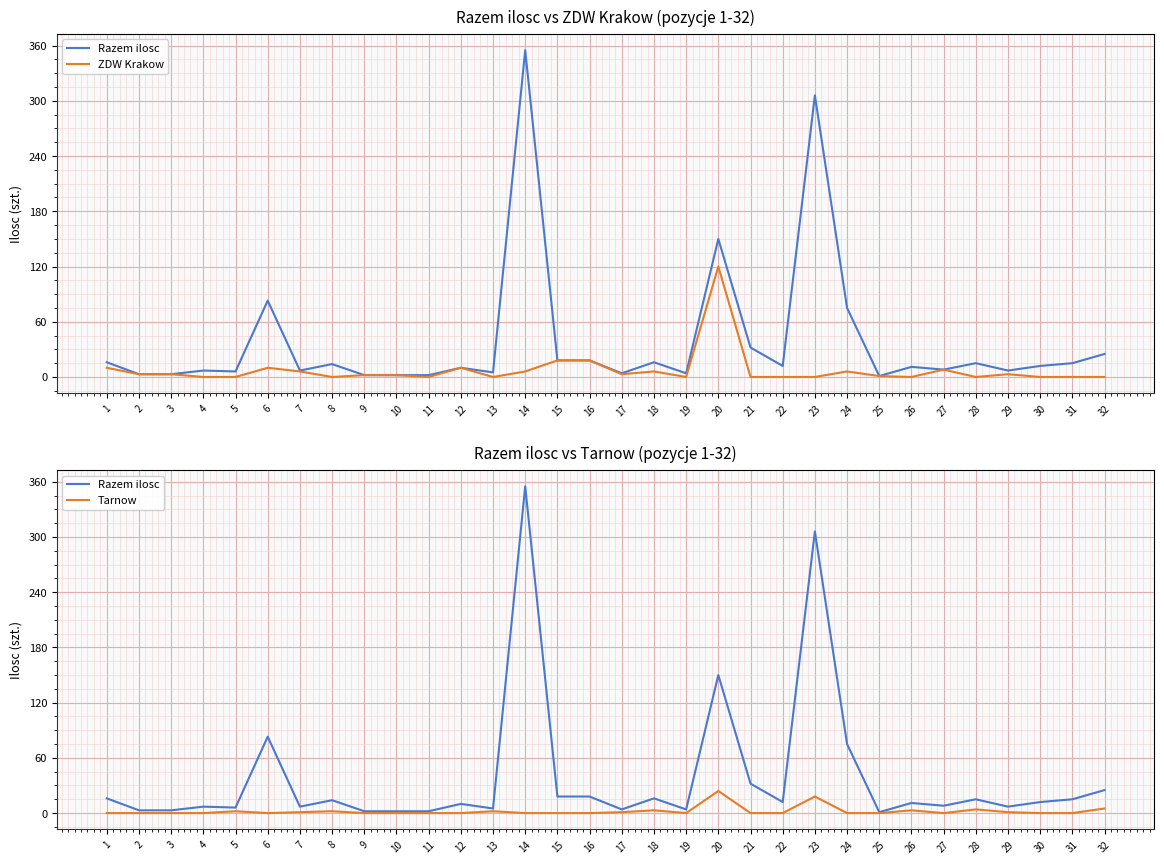

Reading left to right, extract all data points from this chart.

Razem ilosc: 1=16	2=3	3=3	4=7	5=6	6=83	7=7	8=14	9=2	10=2	11=2	12=10	13=5	14=355	15=18	16=18	17=4	18=16	19=4	20=150	21=32	22=12	23=306	24=75	25=1	26=11	27=8	28=15	29=7	30=12	31=15	32=25
ZDW Krakow: 1=10	2=3	3=3	4=0	5=0	6=10	7=6	8=0	9=2	10=2	11=0	12=10	13=0	14=6	15=18	16=18	17=3	18=6	19=0	20=120	21=0	22=0	23=0	24=6	25=1	26=0	27=8	28=0	29=3	30=0	31=0	32=0
Tarnow: 1=0	2=0	3=0	4=0	5=2	6=0	7=1	8=2	9=0	10=0	11=0	12=0	13=2	14=0	15=0	16=0	17=1	18=3	19=0	20=24	21=0	22=0	23=18	24=0	25=0	26=3	27=0	28=4	29=1	30=0	31=0	32=5